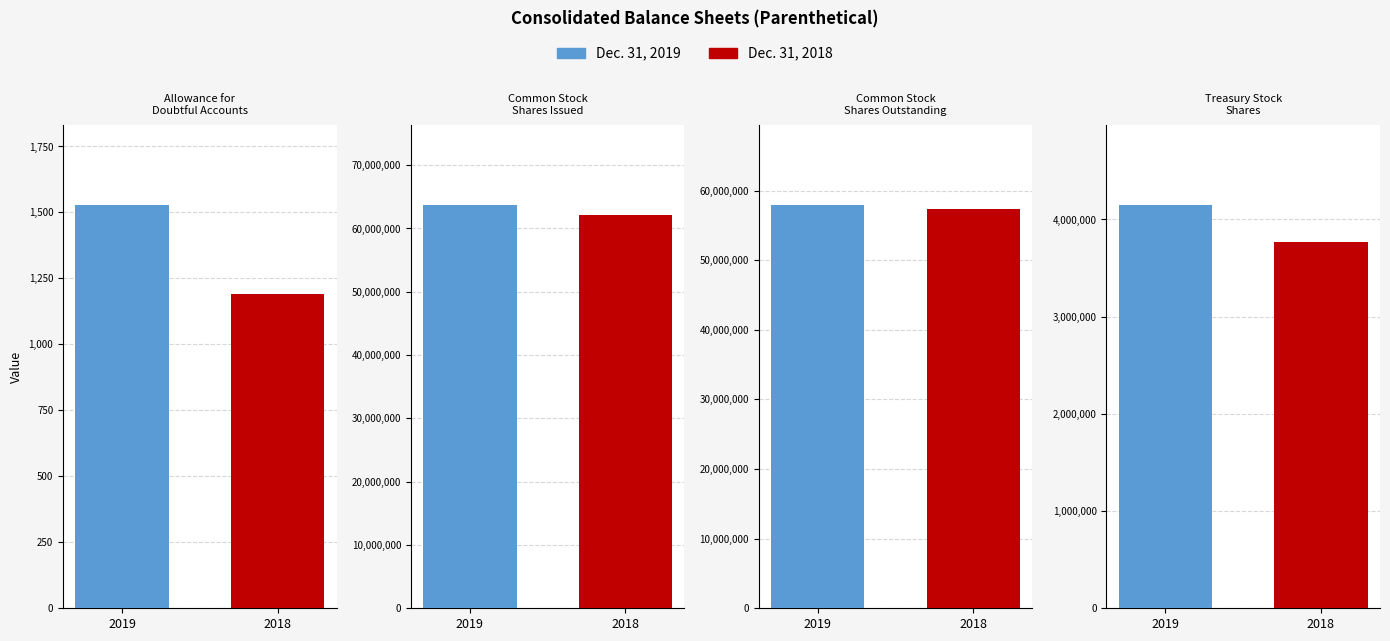

What are all the series names shown in the legend?

Dec. 31, 2019, Dec. 31, 2018